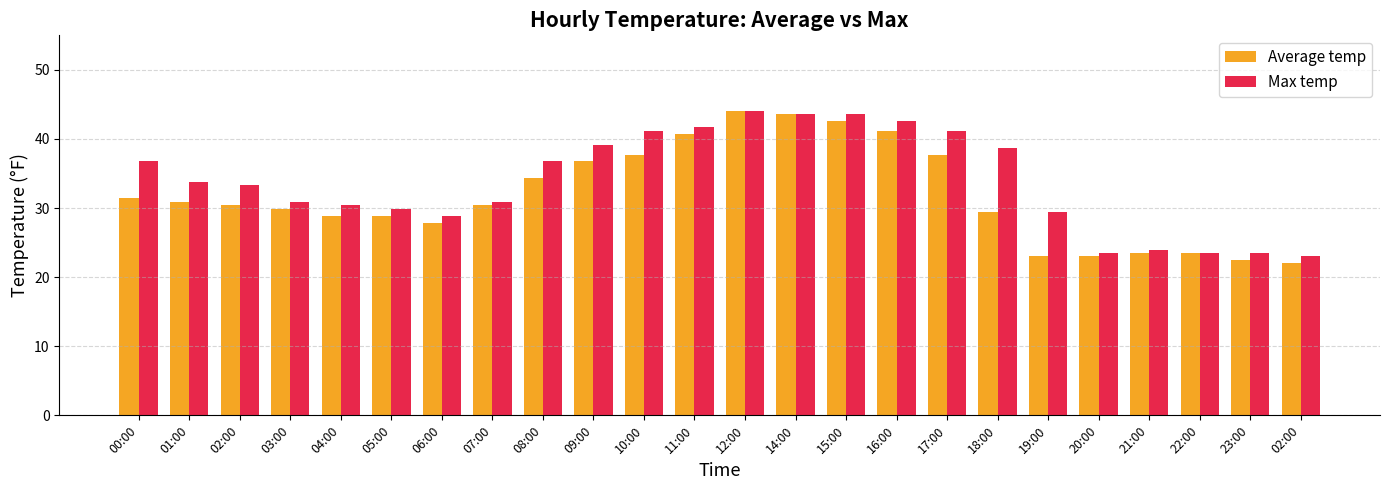

What is the label of the 10th bar from the left?

09:00